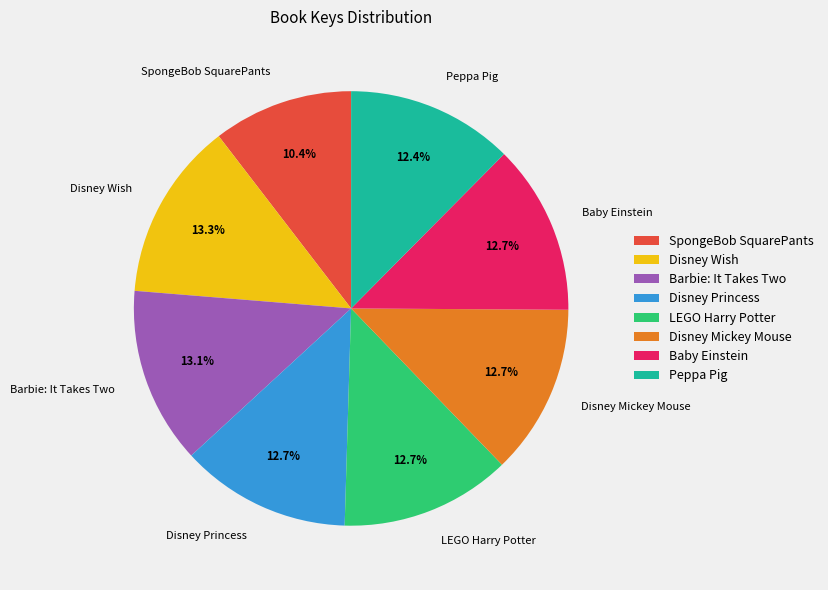

To the nearest percent, what is the difference between the LEGO Harry Potter and SpongeBob SquarePants slice percentages?

2%